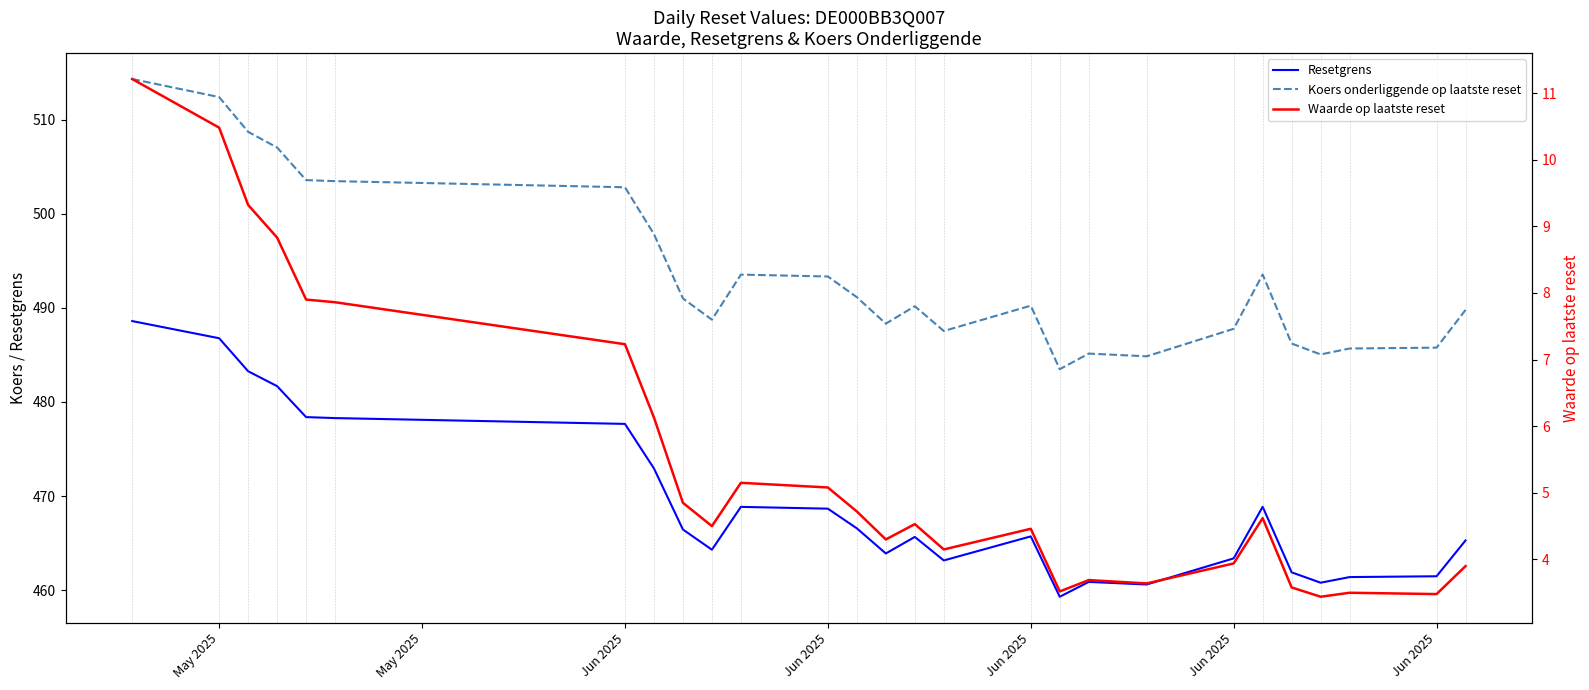

What is the smallest value displayed?

3.4